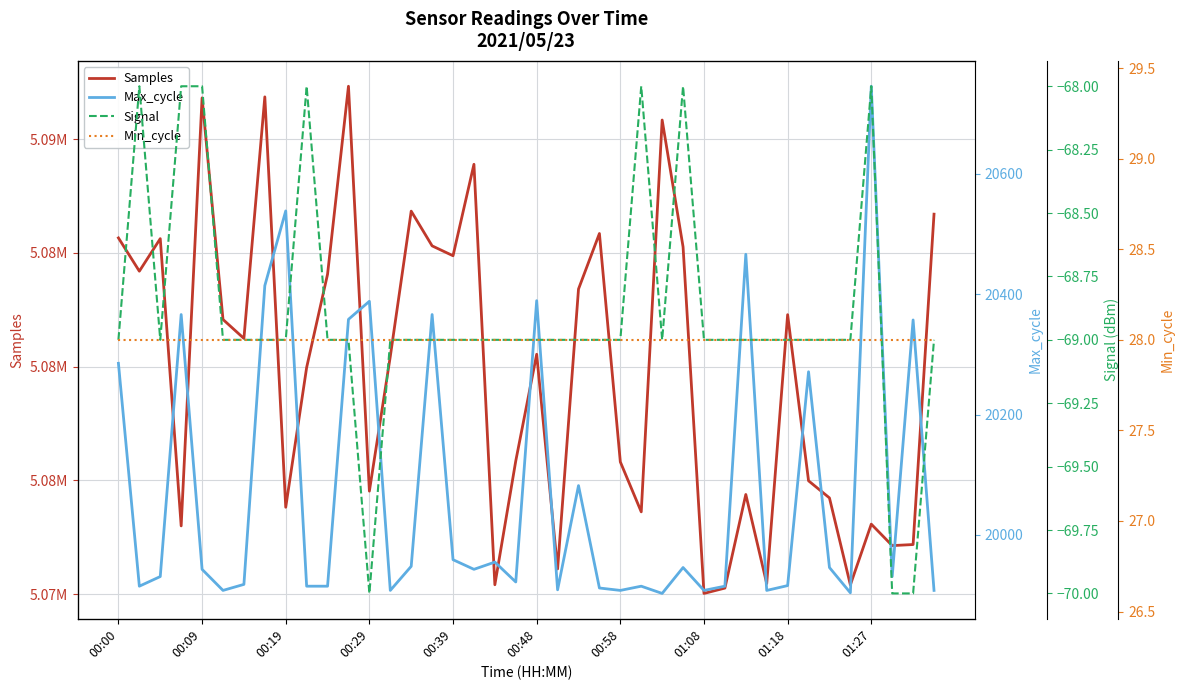

True or false: Signal has a value of -70 at 37.

True